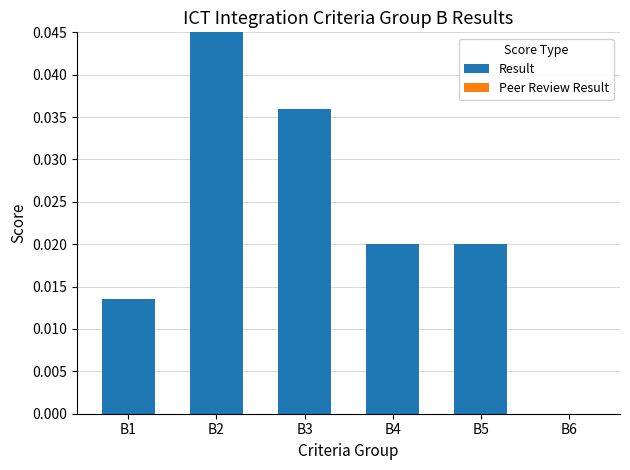

Are the bars horizontal?

No